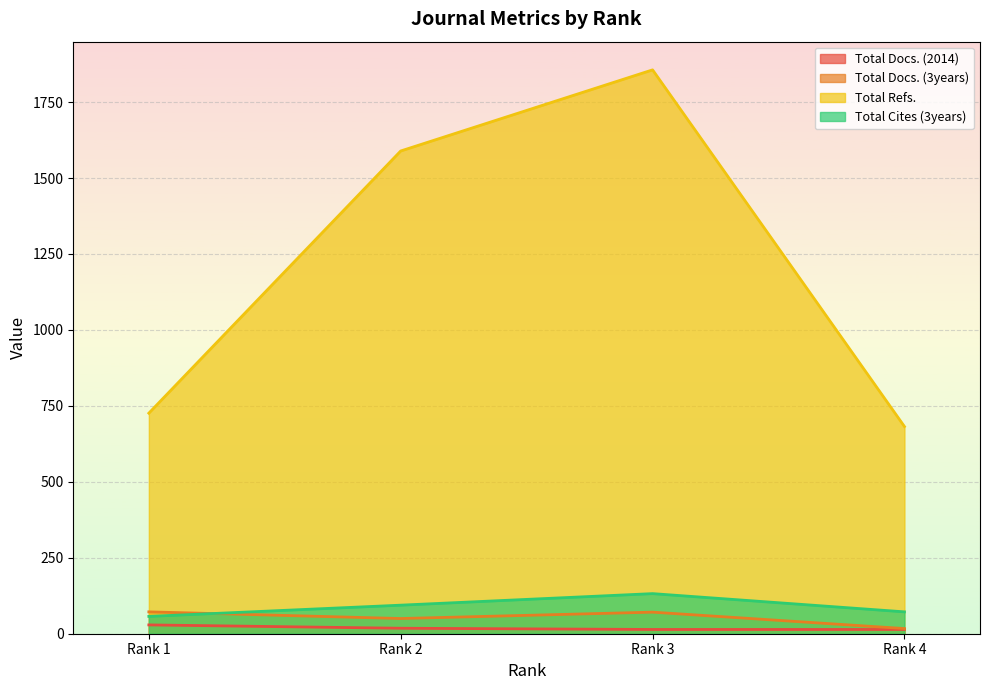

True or false: Total Docs. (3years) and Total Docs. (2014) cross at least once.

False